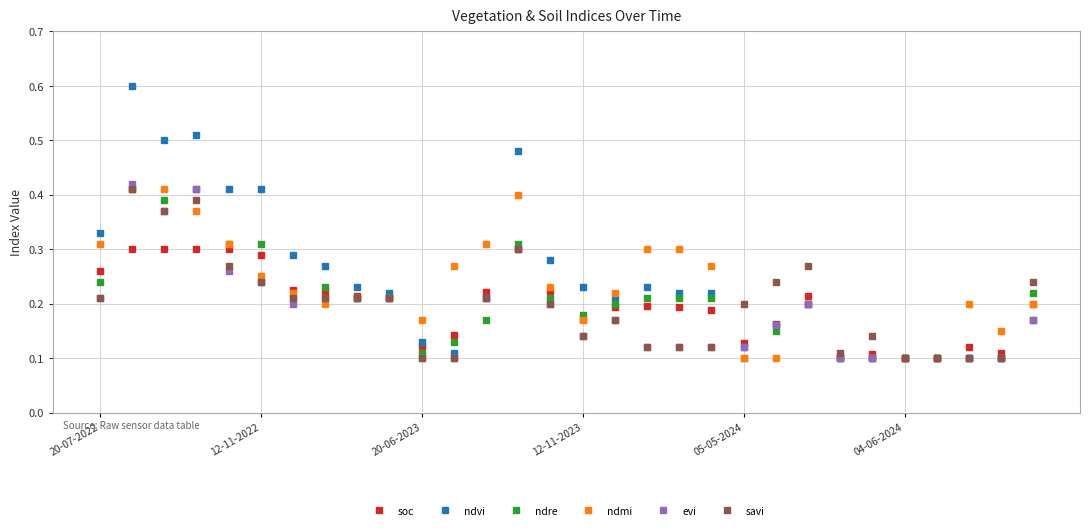

True or false: ndmi has more than 1 interior local peaks.

True